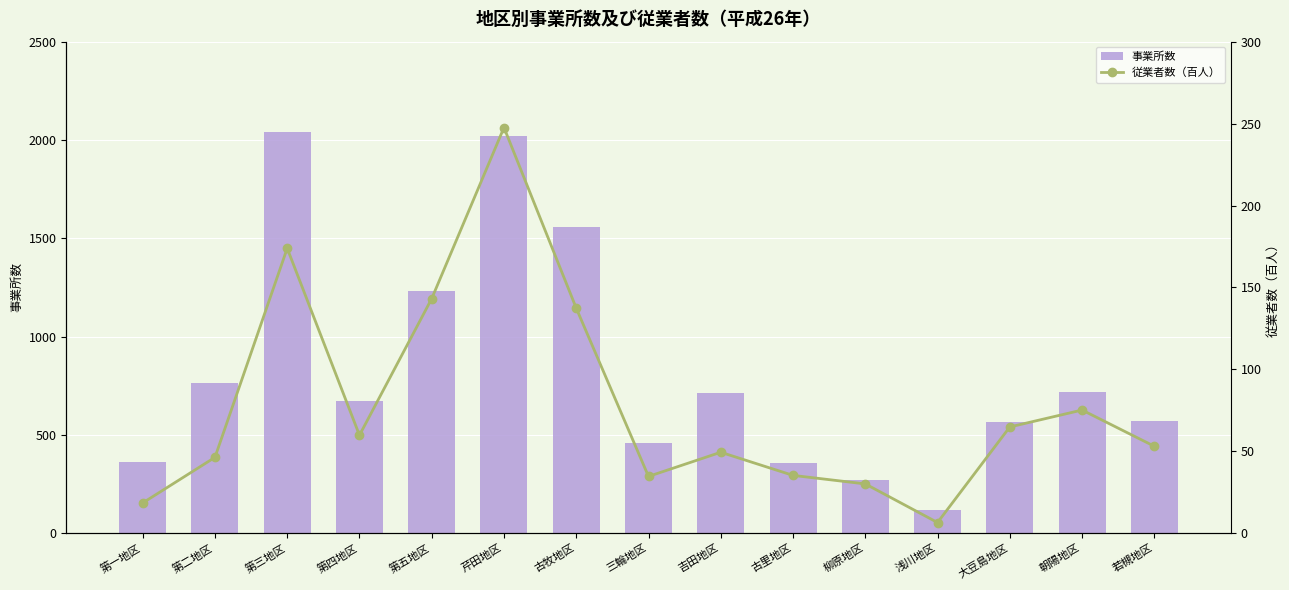

List the labels in order of 従業者数（百人） value, largest first.

芹田地区, 第三地区, 第五地区, 古牧地区, 朝陽地区, 大豆島地区, 第四地区, 若槻地区, 吉田地区, 第二地区, 古里地区, 三輪地区, 柳原地区, 第一地区, 浅川地区